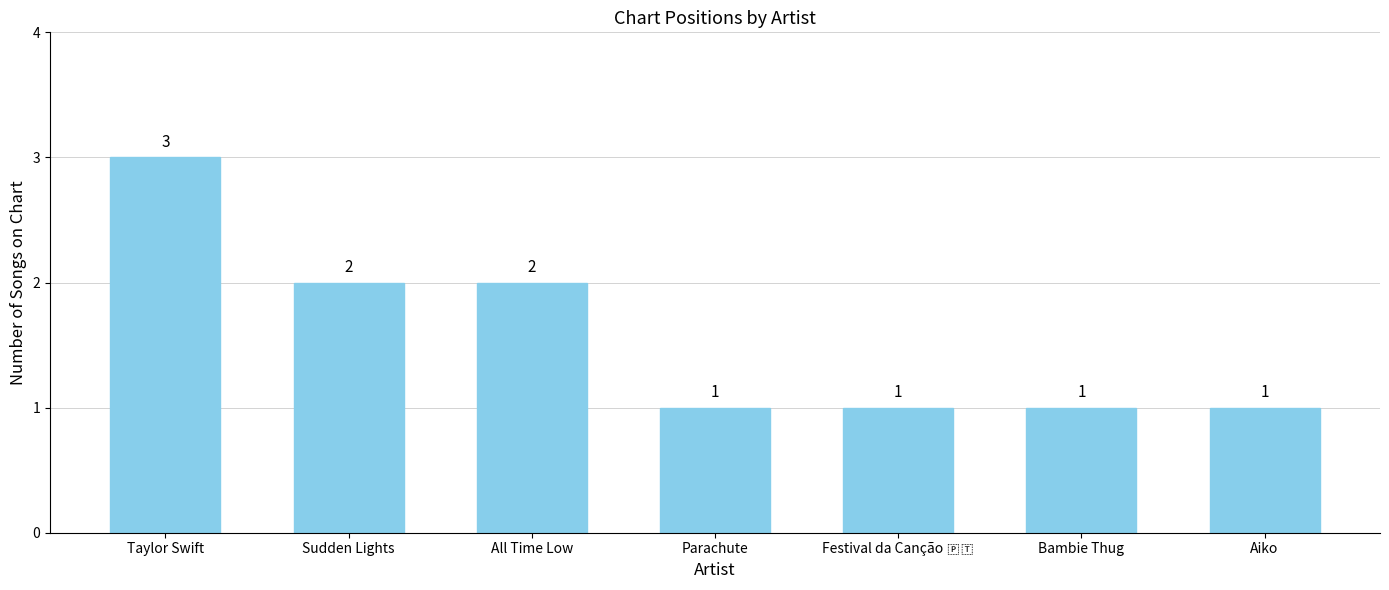

What is the difference between the second highest and second lowest values?

1